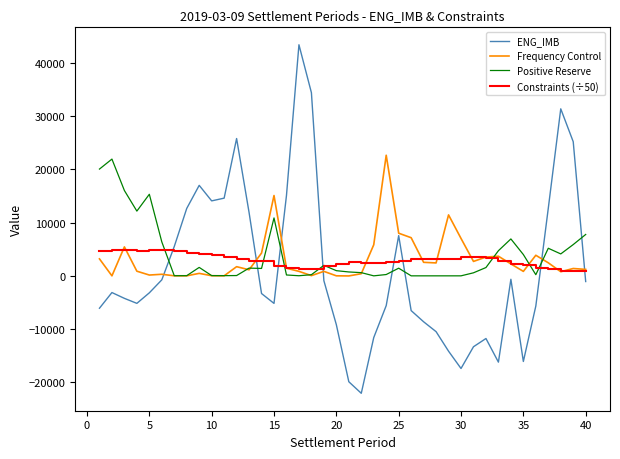

What is the minimum value shown in the chart?

-22041.7